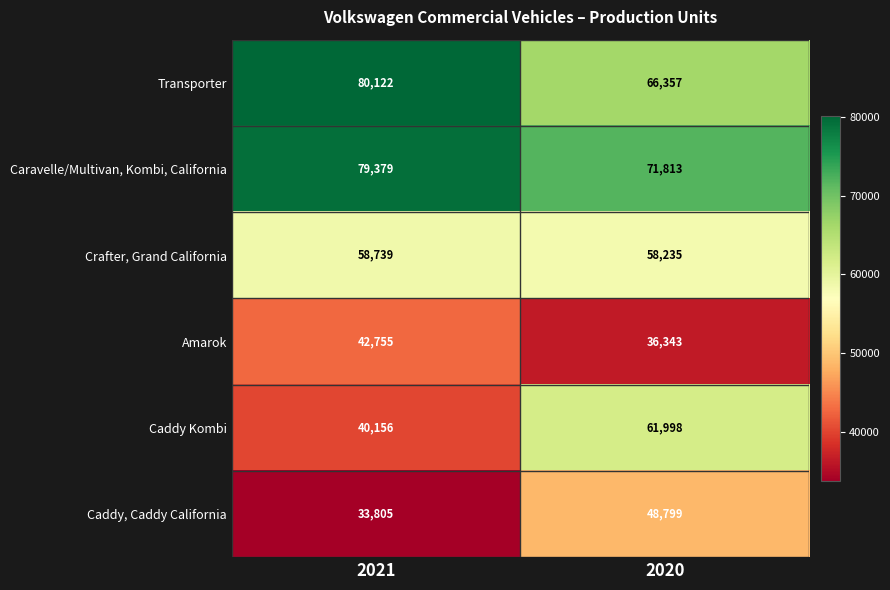

The Crafter, Grand California series shows 58739 at 2021. True or false?

True